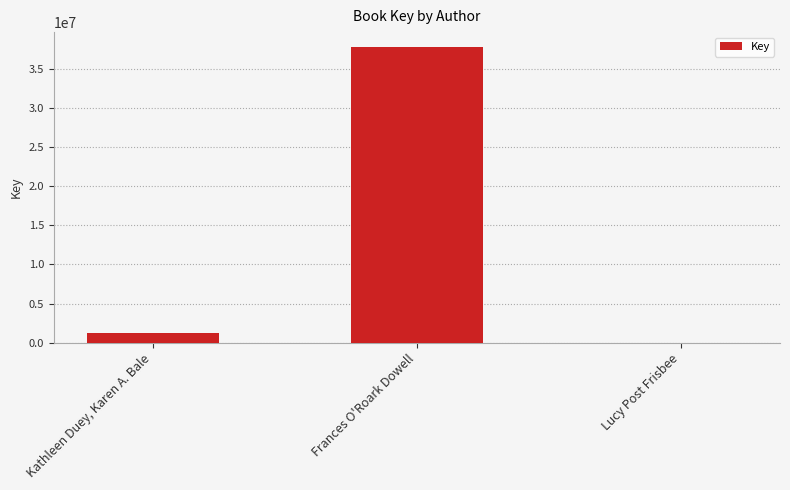

Reading right to left, transcribe all the data shown in this chart.

5979	37761337	1228716